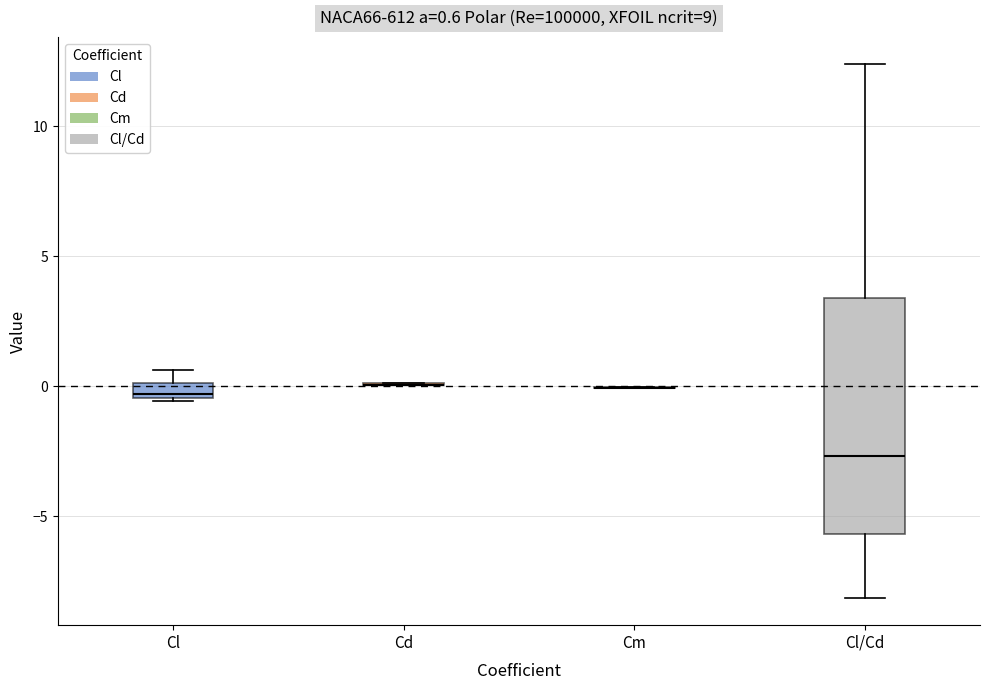

Comparing the boxes themselves (not the whiskers), which one is the tallest?

Cl/Cd